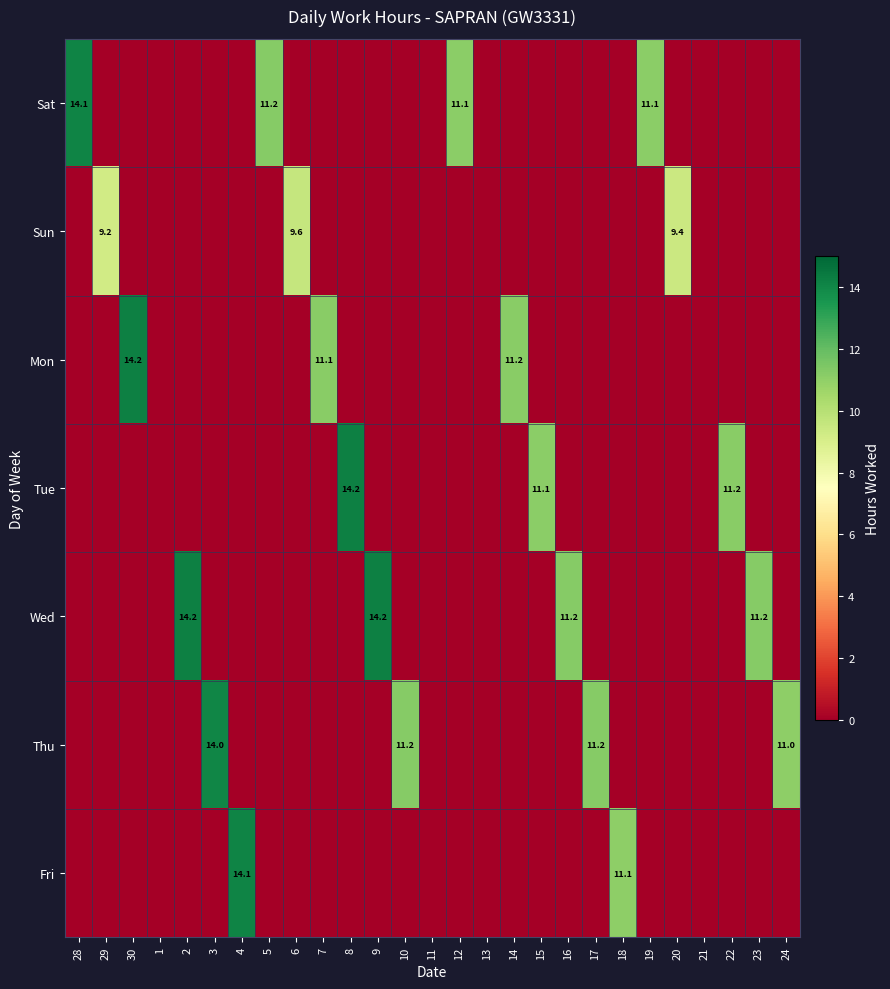

The Mon series shows 2.3 at 7. True or false?

False